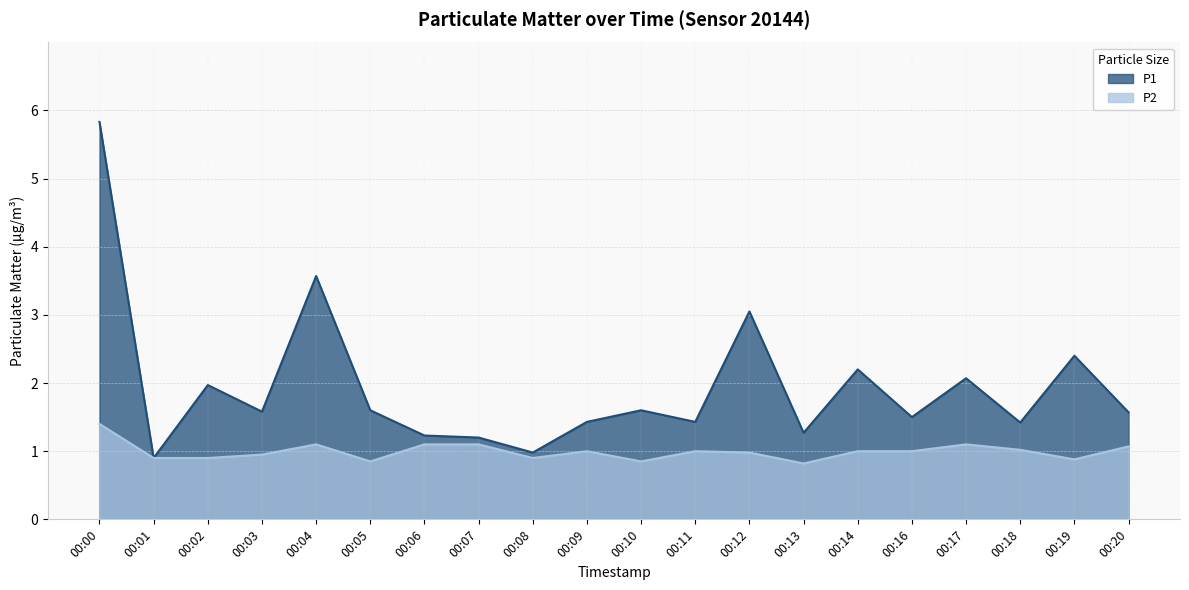

Does the chart have visible grid lines?

Yes